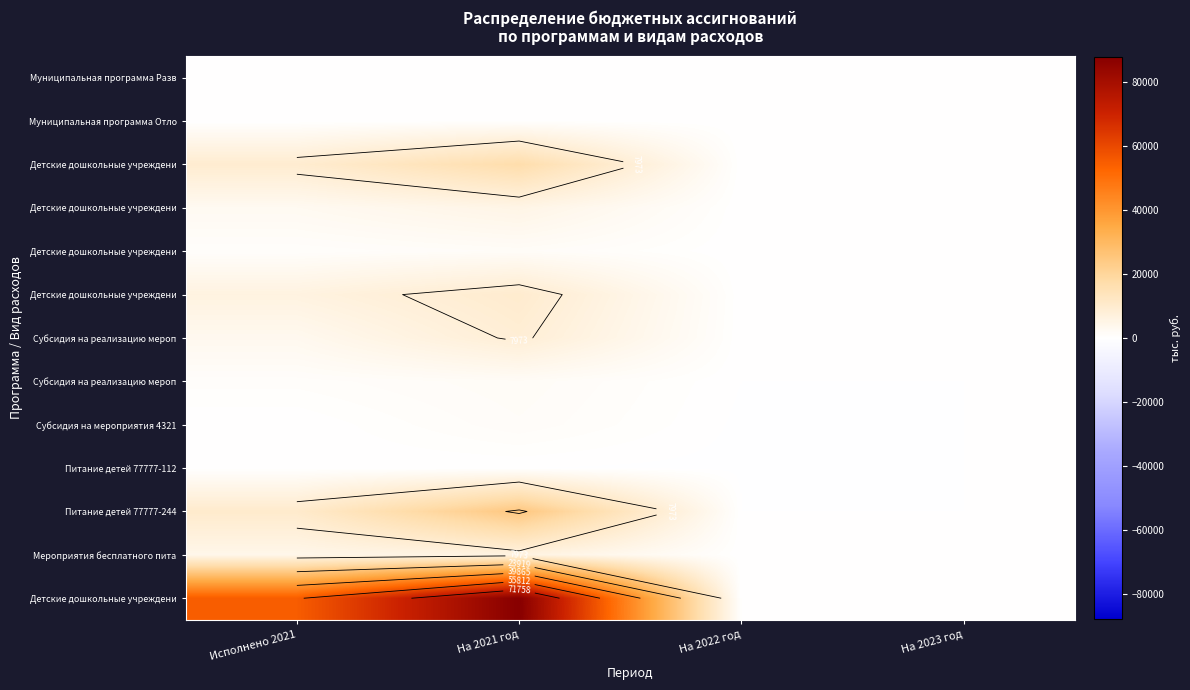

Which label corresponds to the smallest value in the chart?

На 2022 год